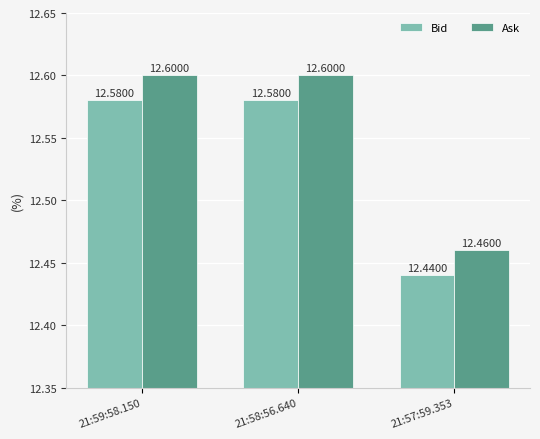

What position from the right is 21:58:56.640?

2